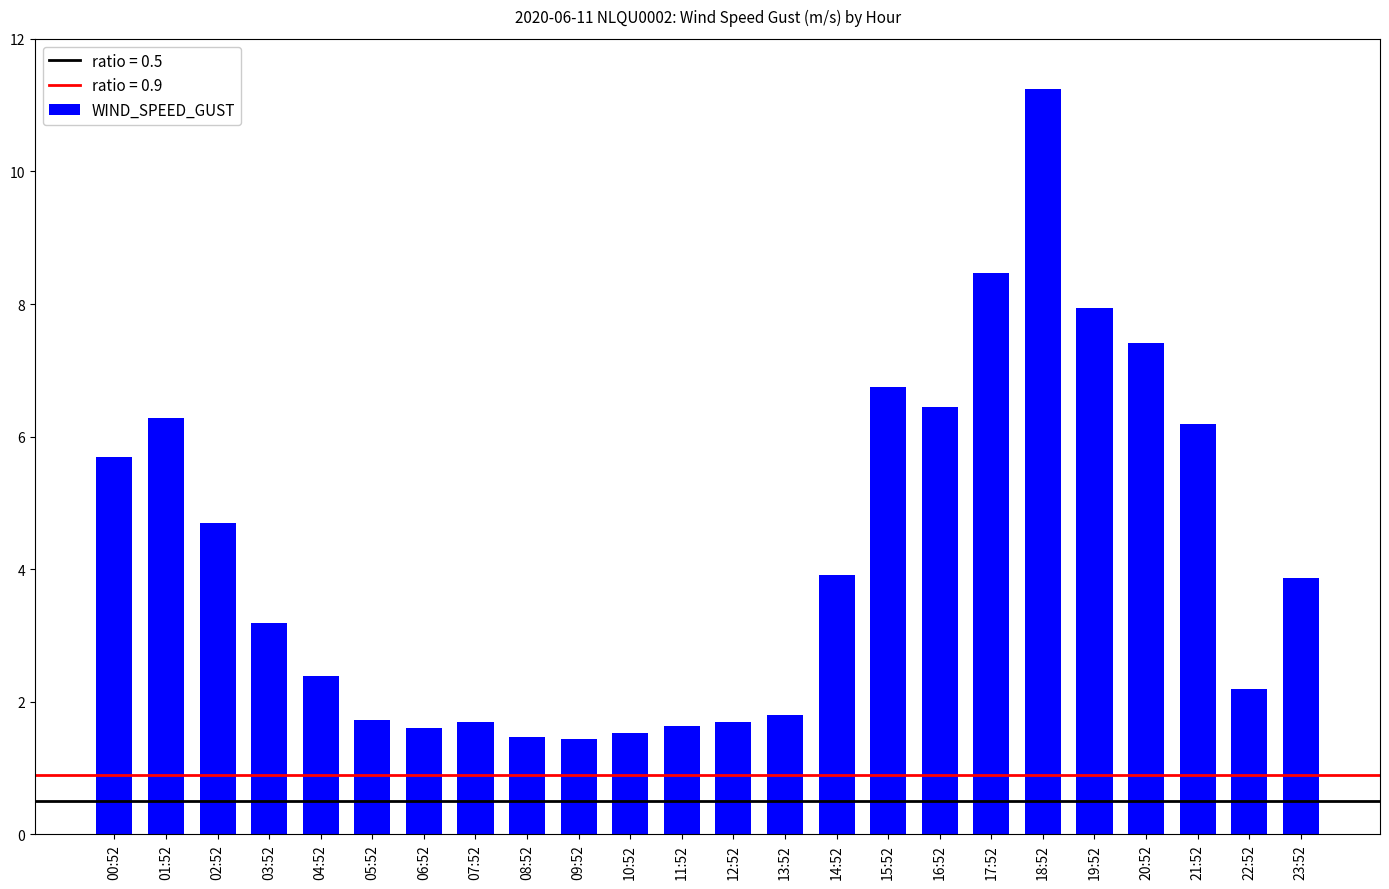

Are the bars grouped side by side (vs. stacked)?

No